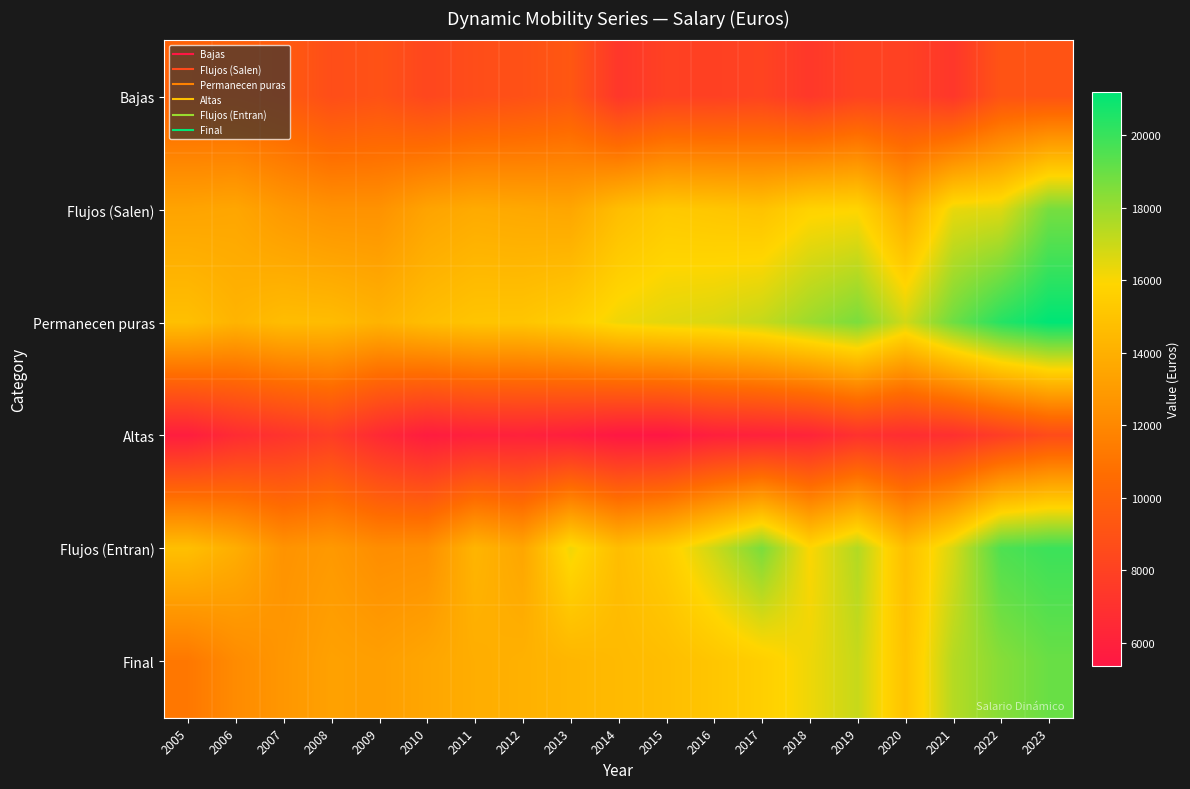

Which series has the largest total across all categories?

Permanecen puras